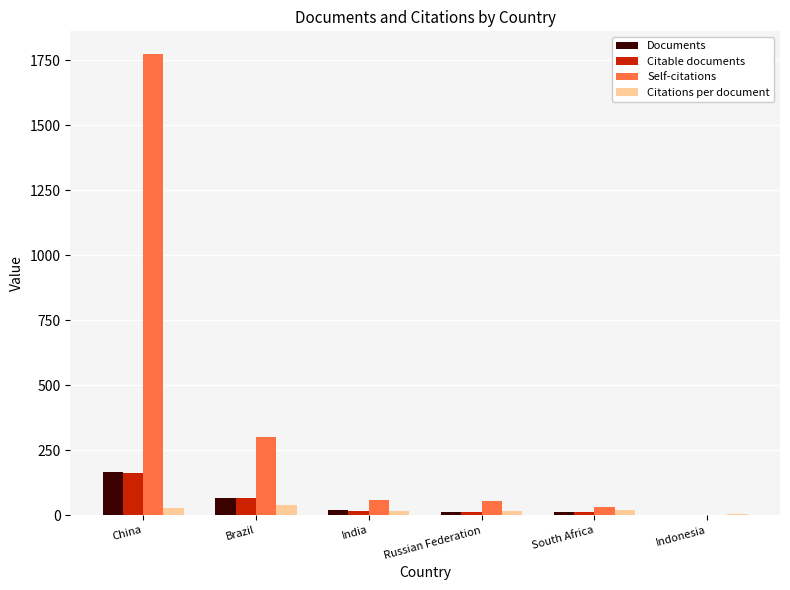

At which category is the sum across all series the highest?

China